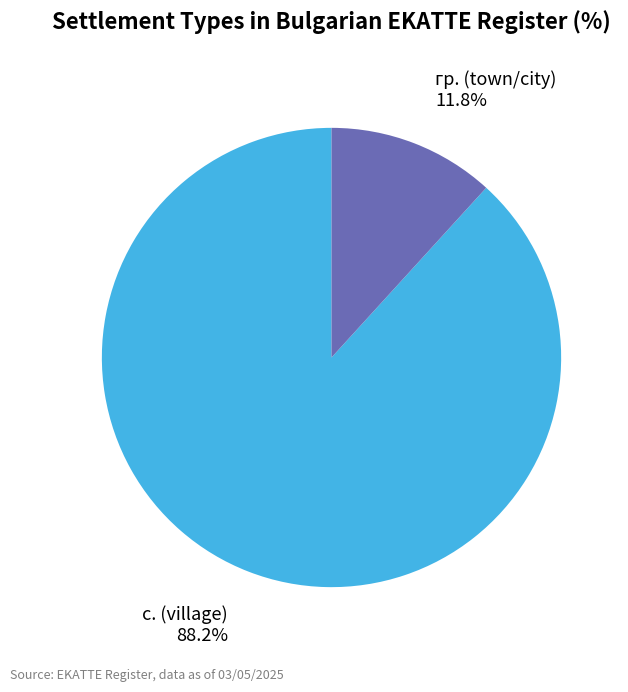

To the nearest percent, what is the difference between the largest and smallest slice percentages?

76%